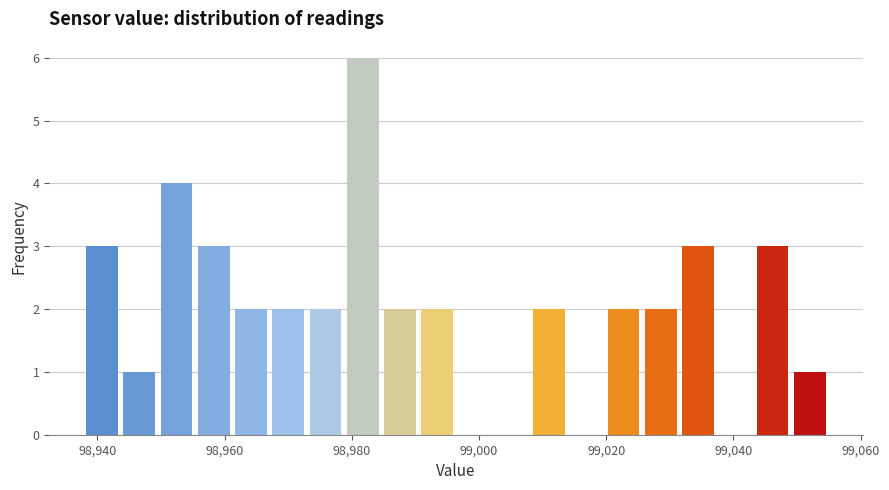

Around what value on the x-axis is the tallest bar? Give the approximate position of its centre, as read against the axis.

98982